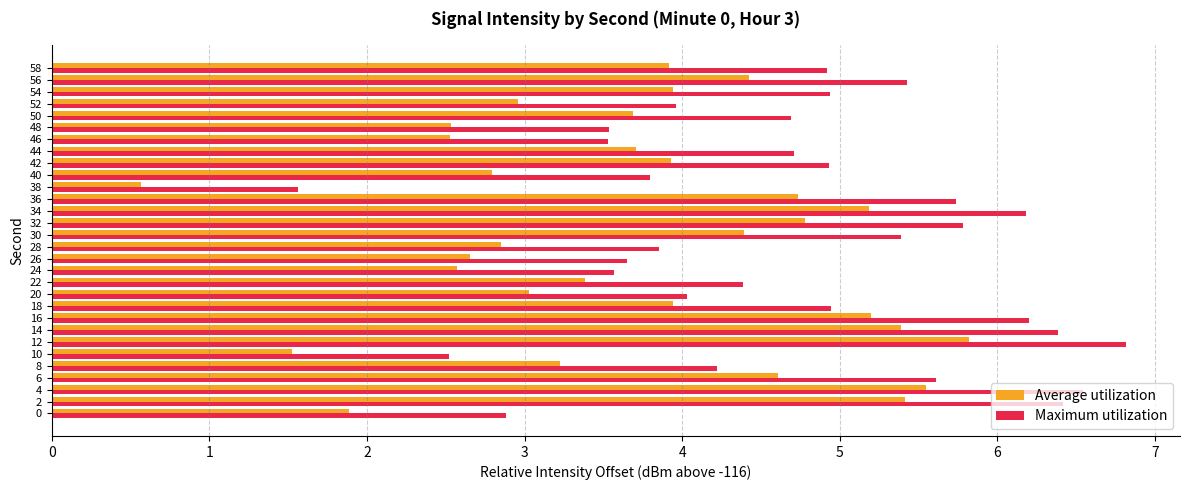

The value of Maximum utilization at 56 is 7.2. True or false?

False